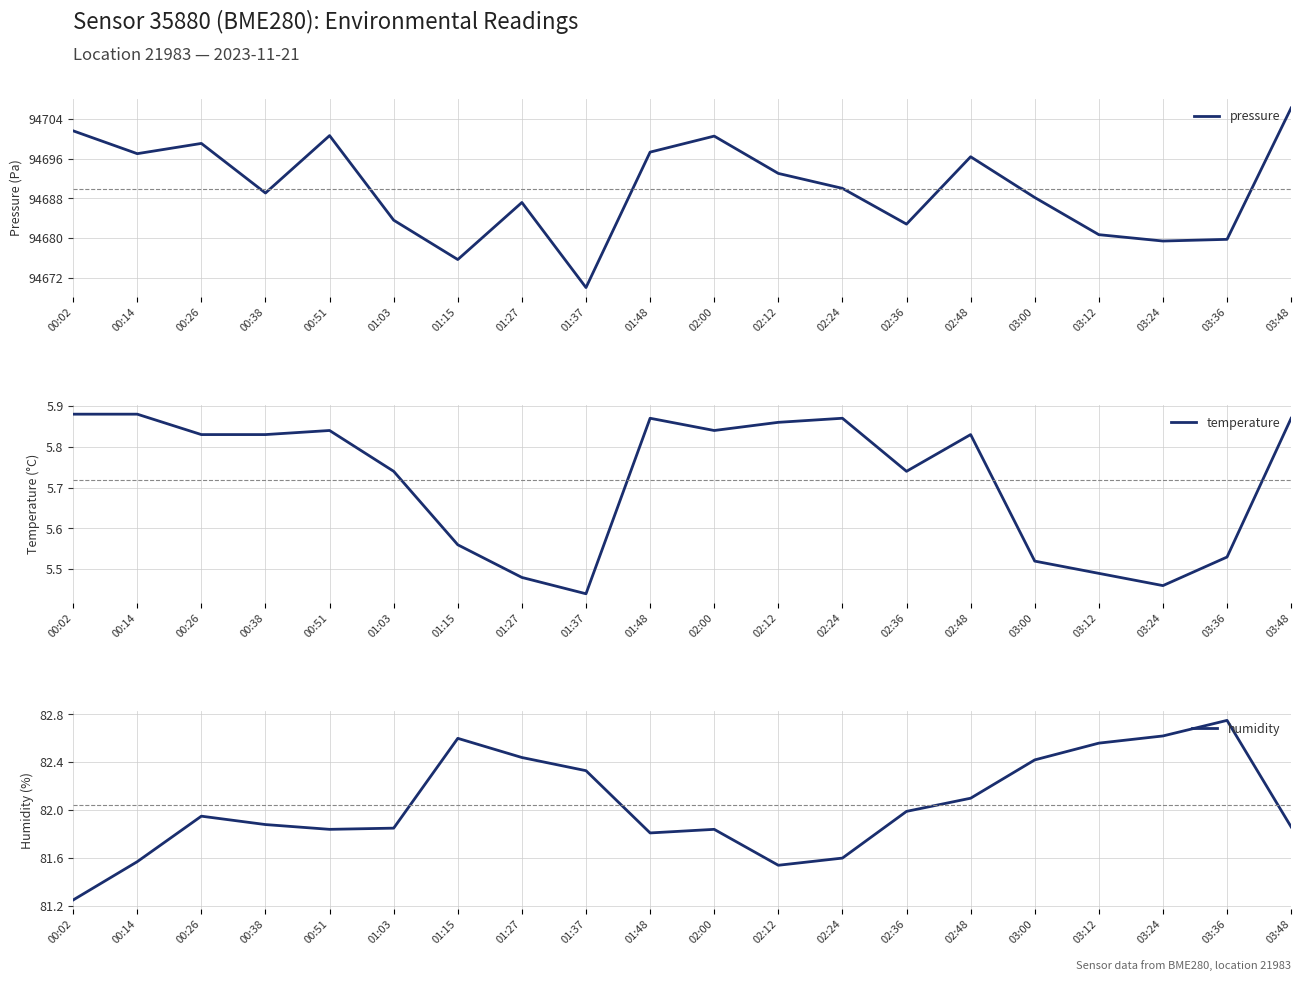

At 03:48, list the series in order from smallest to largest.

temperature, humidity, pressure